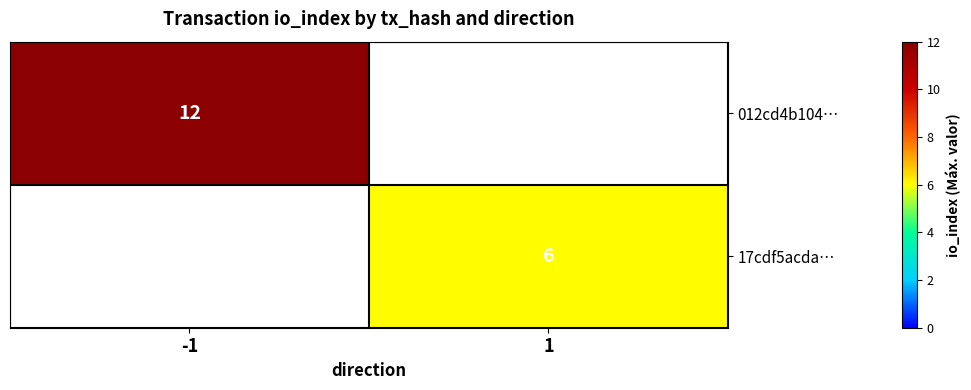

The value of 17cdf5acda… at 1 is 6. True or false?

True